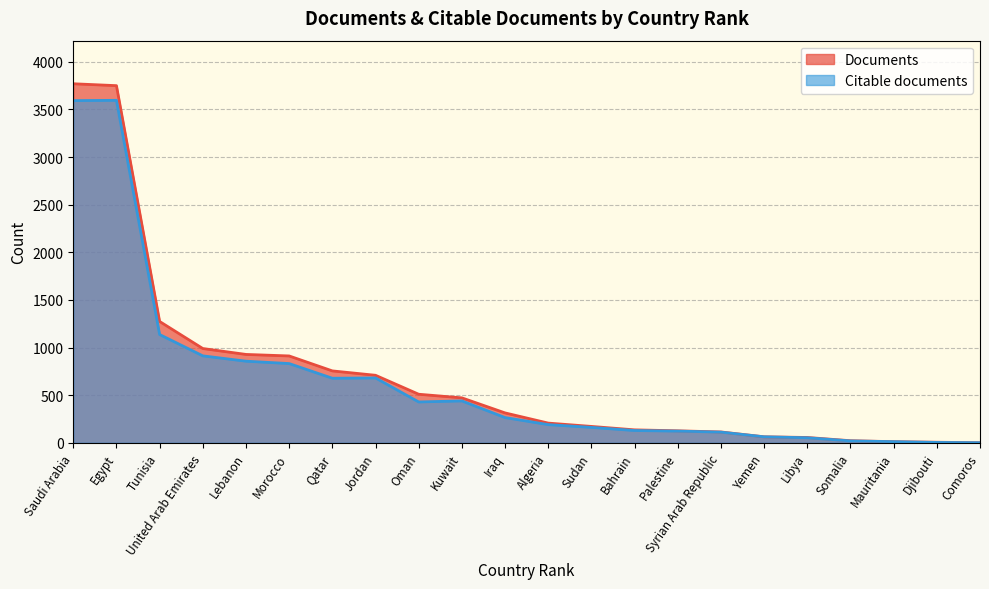

How many lines are shown in the chart?

2